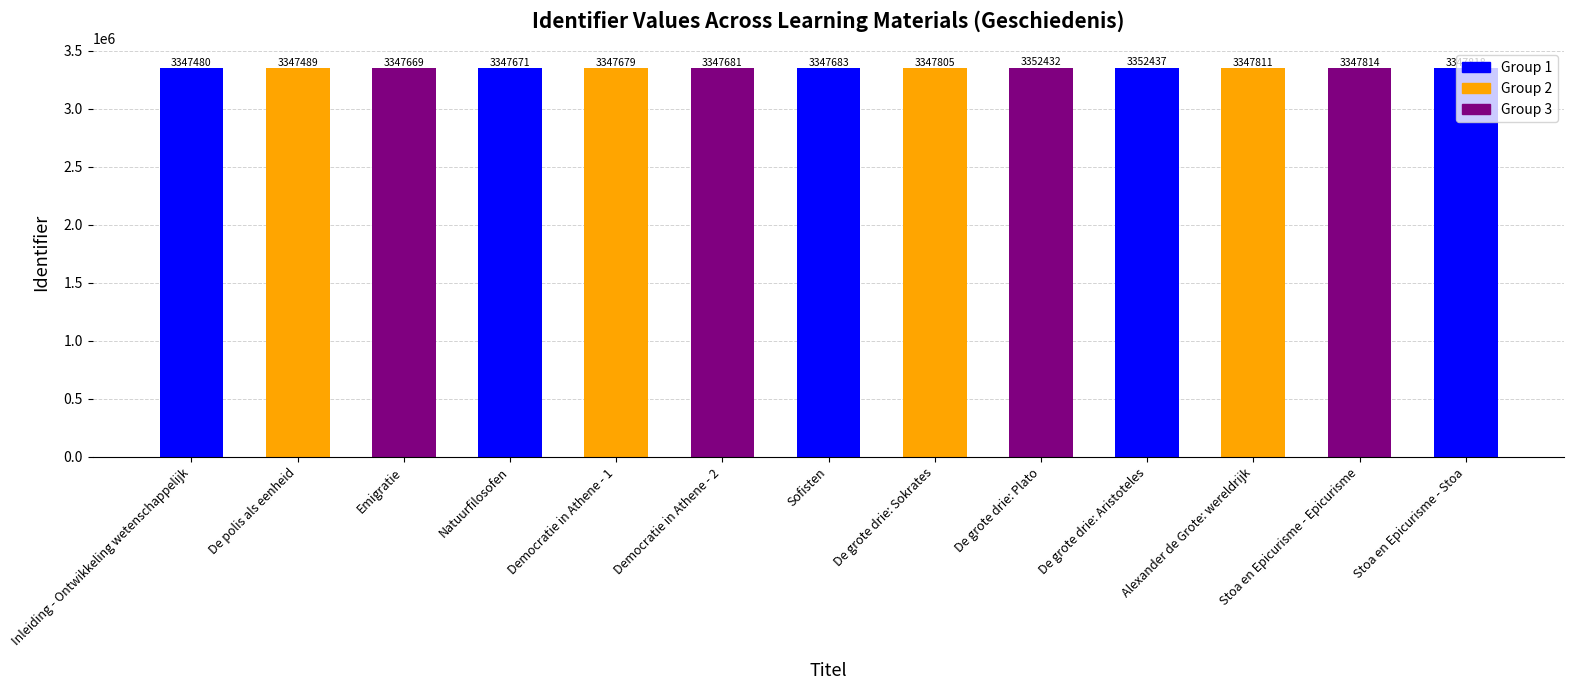

Rank the categories by value from lowest to highest.

Inleiding - Ontwikkeling wetenschappelijk, De polis als eenheid, Emigratie, Natuurfilosofen, Democratie in Athene - 1, Democratie in Athene - 2, Sofisten, De grote drie: Sokrates, Alexander de Grote: wereldrijk, Stoa en Epicurisme - Epicurisme, Stoa en Epicurisme - Stoa, De grote drie: Plato, De grote drie: Aristoteles